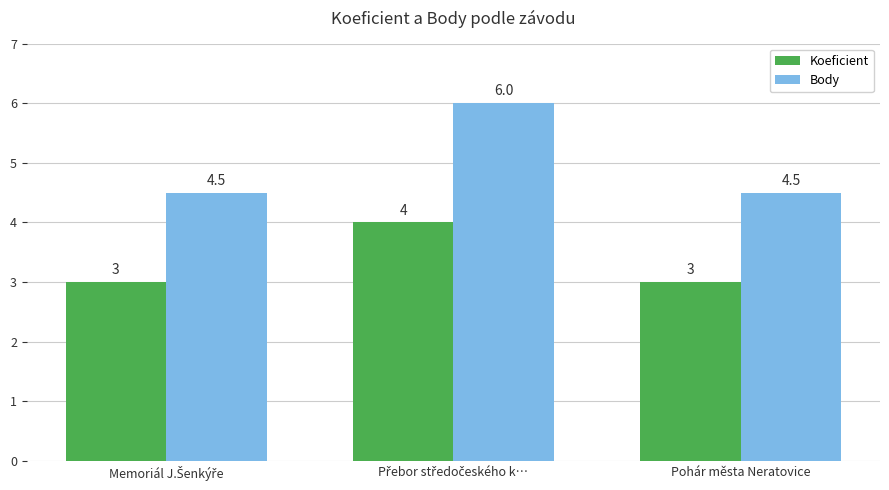

Count the Koeficient values in the range 3 to 4.

3